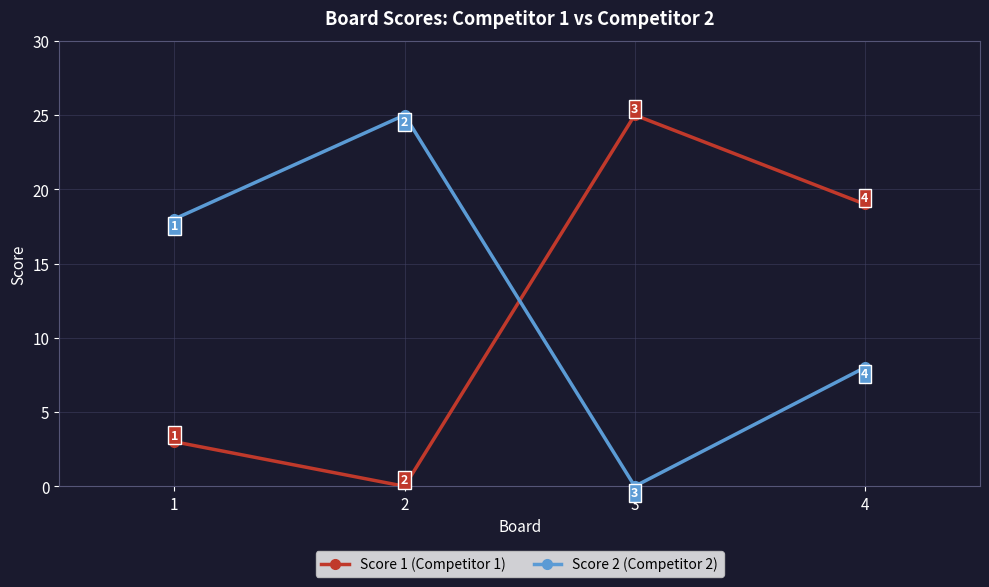

At which category is the sum across all series the highest?

4